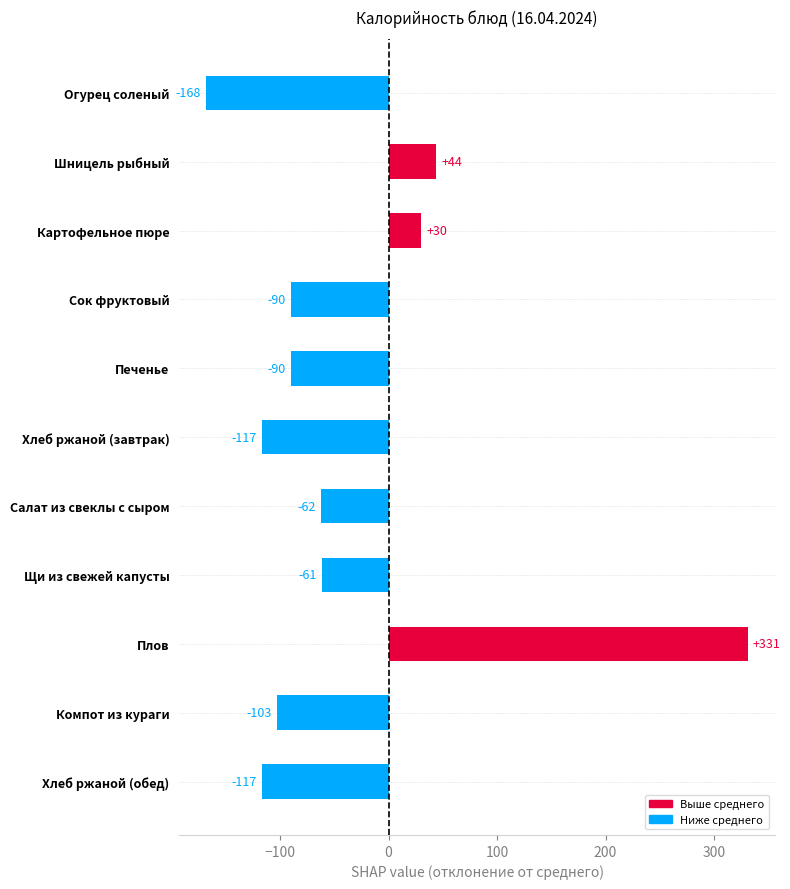

At which category does the chart reach its peak across all series?

Плов